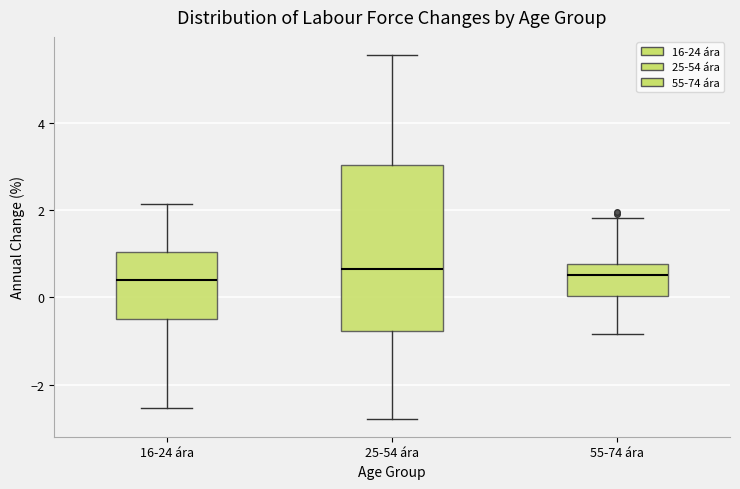

Where does the median line of the box for 25-54 ára sit on the y-axis? The values are not printed on the chart, so give them approximately, as read against the axis.

0.6